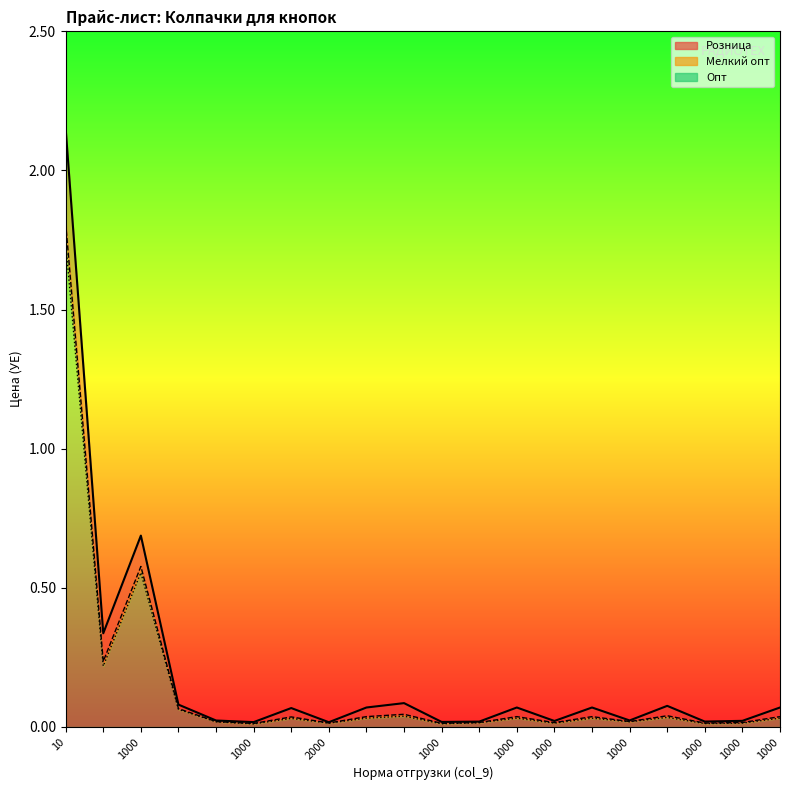

List the labels in order of Опт value, smallest first.

1000, 1000, 1000, 1000, 2000, 1000, , , 1000, , , 1000, , 1000, , , , , 1000, 10